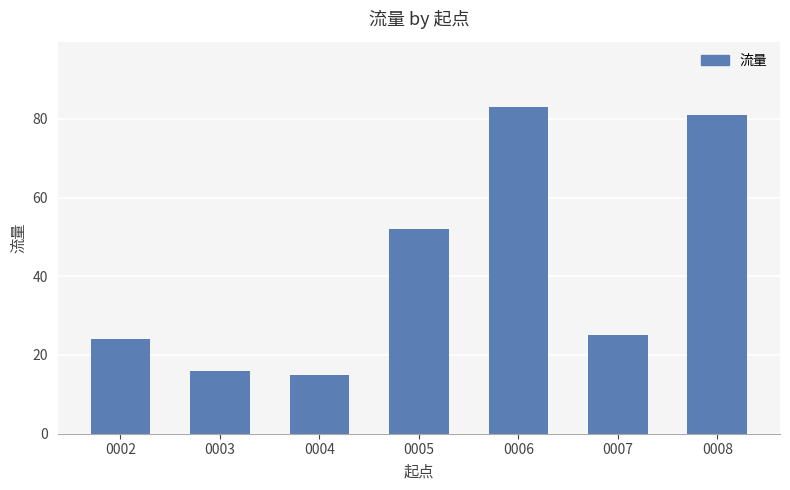

Reading left to right, transcribe all the data shown in this chart.

24	16	15	52	83	25	81